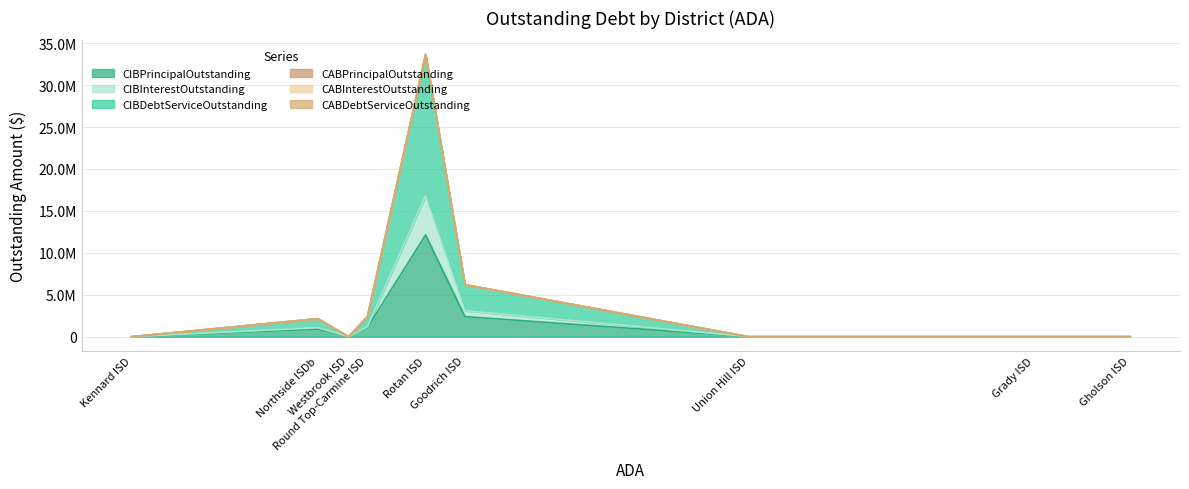

True or false: CIBInterestOutstanding and CIBPrincipalOutstanding intersect in this chart.

False